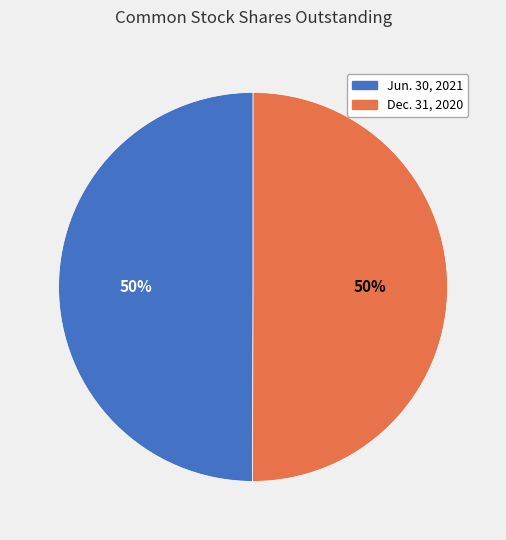

Approximately how many times larger is the value at Dec. 31, 2020 compared to Jun. 30, 2021?

1.0